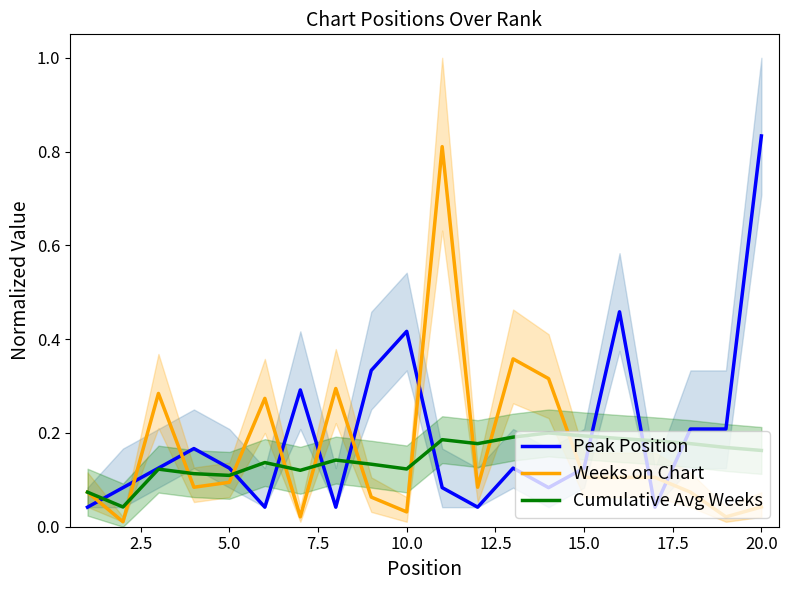

How many interior local peaks does the Weeks on Chart series have?

5